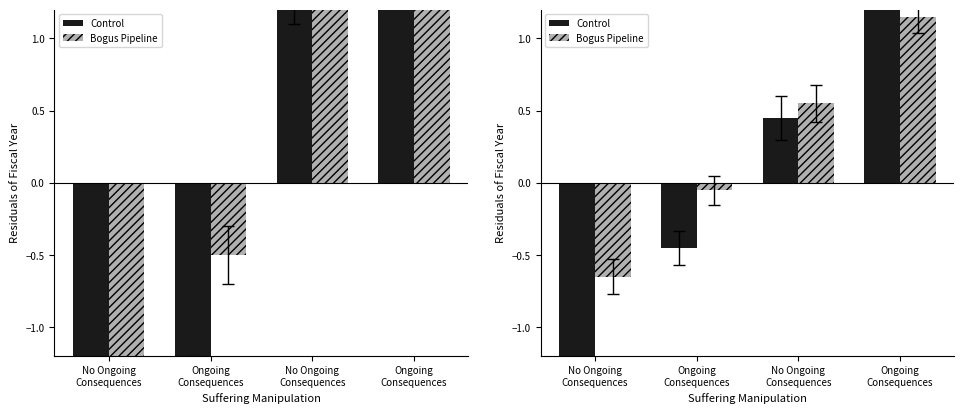

The value of Control at No Ongoing
Consequences is 0.4. True or false?

True